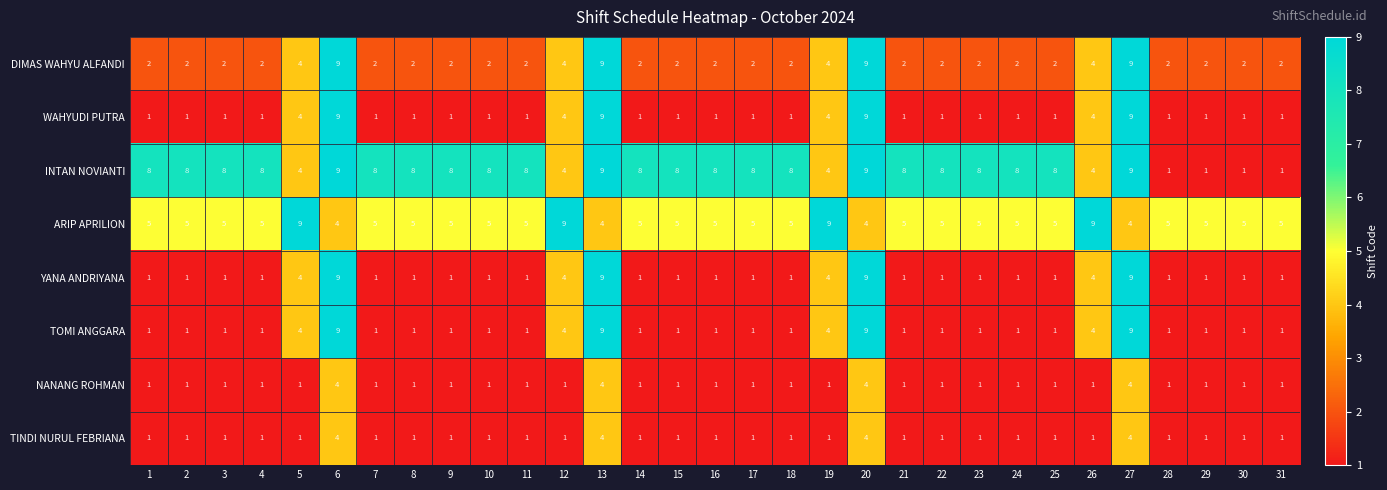

Between 9 and 31, which series saw the biggest shift?

INTAN NOVIANTI